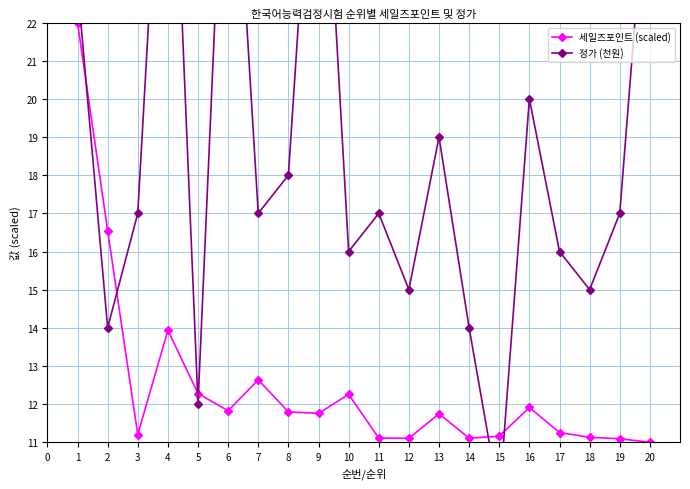

Reading left to right, list all the values displayed in this chart.

세일즈포인트 (scaled): 22.0	16.6	11.2	13.9	12.3	11.8	12.6	11.8	11.8	12.3	11.1	11.1	11.7	11.1	11.2	11.9	11.3	11.1	11.1	11.0
정가 (천원): 23.0	14.0	17.0	31.0	12.0	30.0	17.0	18.0	30.0	16.0	17.0	15.0	19.0	14.0	9.5	20.0	16.0	15.0	17.0	27.0